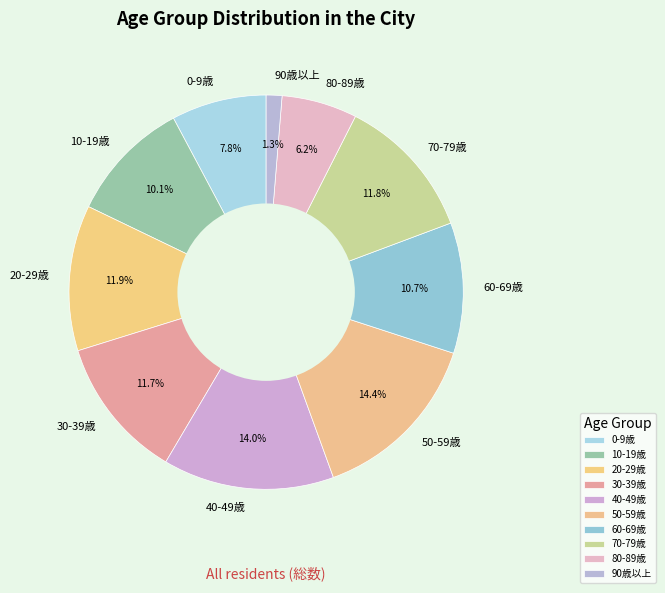

Is there any slice that represents more than half of the pie?

No